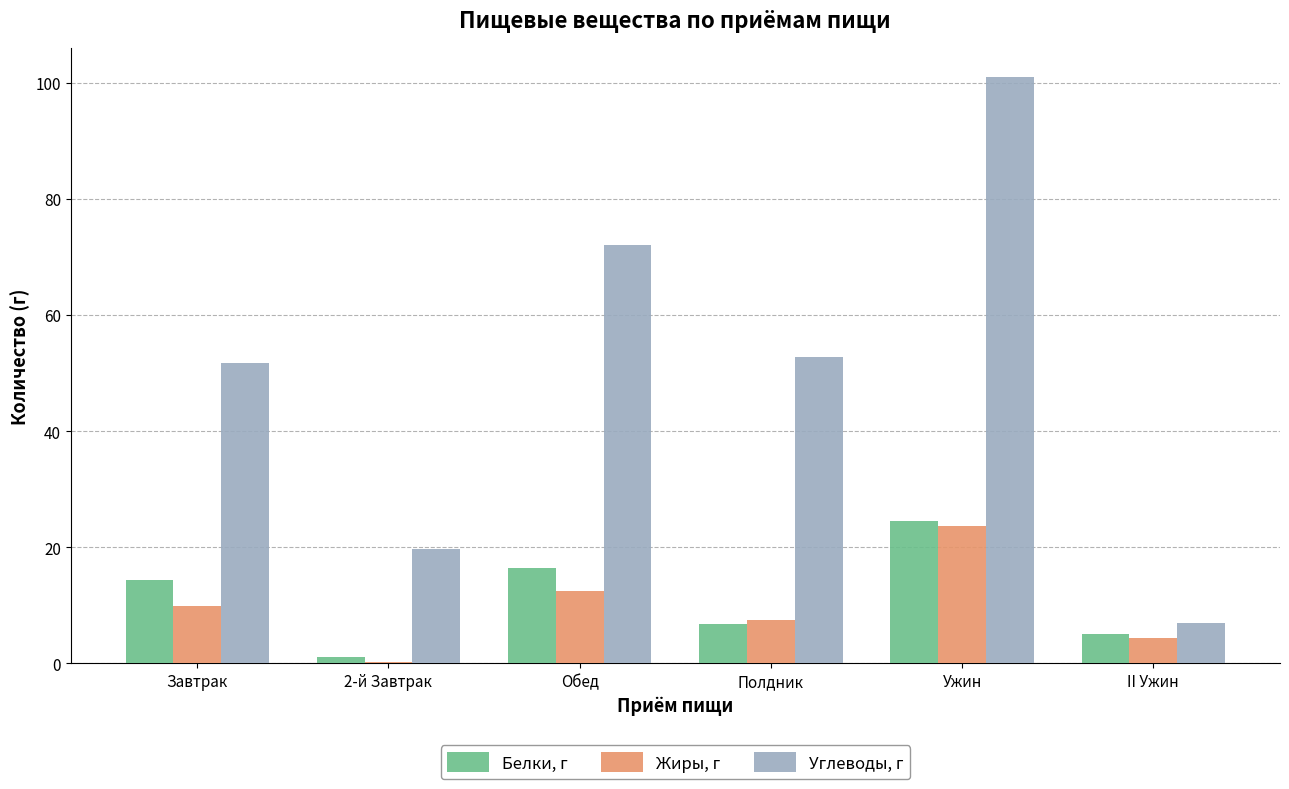

At which label does Белки, г reach its peak?

Ужин